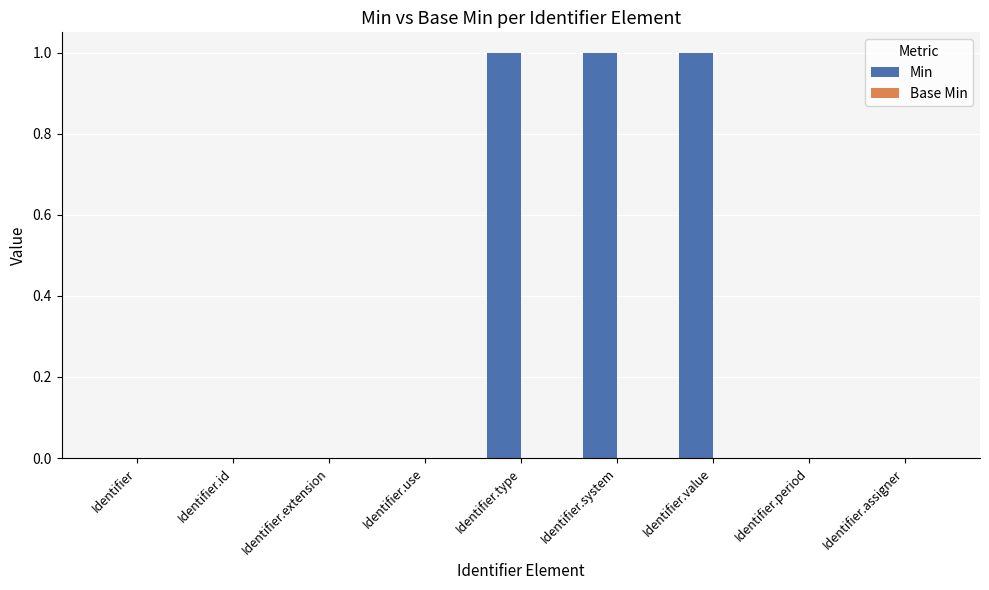

The value at Identifier.period is 1. True or false?

False